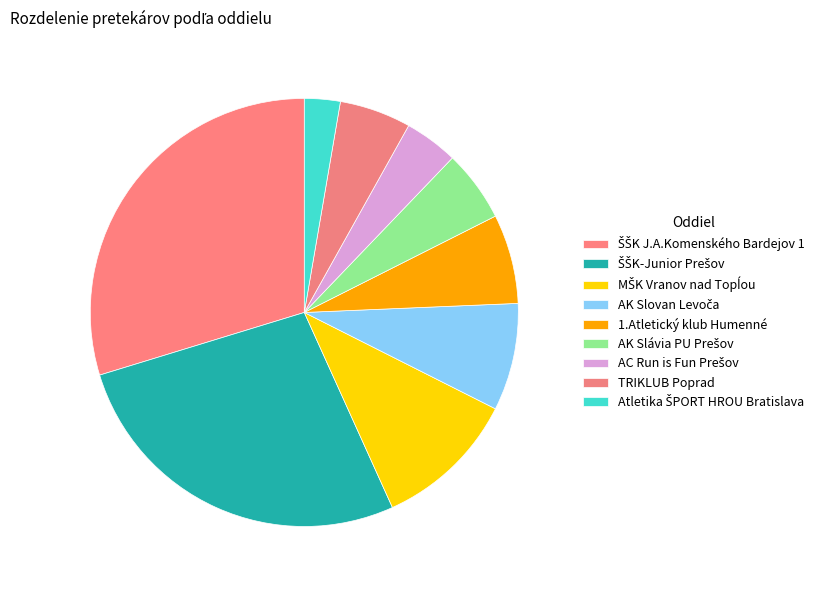

Rank the categories by value from lowest to highest.

Atletika ŠPORT HROU Bratislava, AC Run is Fun Prešov, AK Slávia PU Prešov, TRIKLUB Poprad, 1.Atletický klub Humenné, AK Slovan Levoča, MŠK Vranov nad Topĺou, ŠŠK-Junior Prešov, ŠŠK J.A.Komenského Bardejov 1